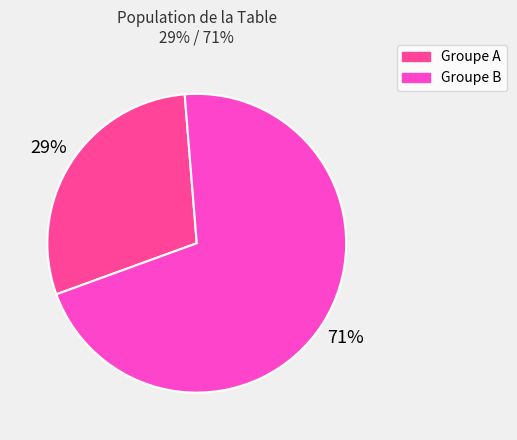

True or false: Groupe B accounts for 71% of the total.

True